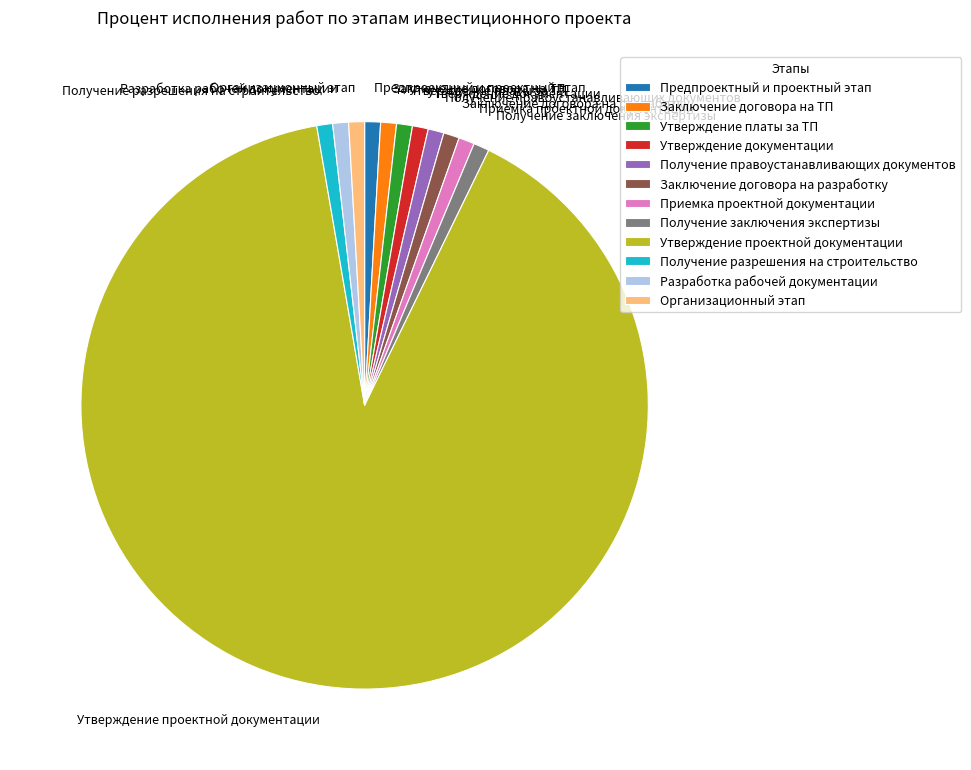

Between Получение заключения экспертизы and Утверждение проектной документации, which is larger?

Утверждение проектной документации